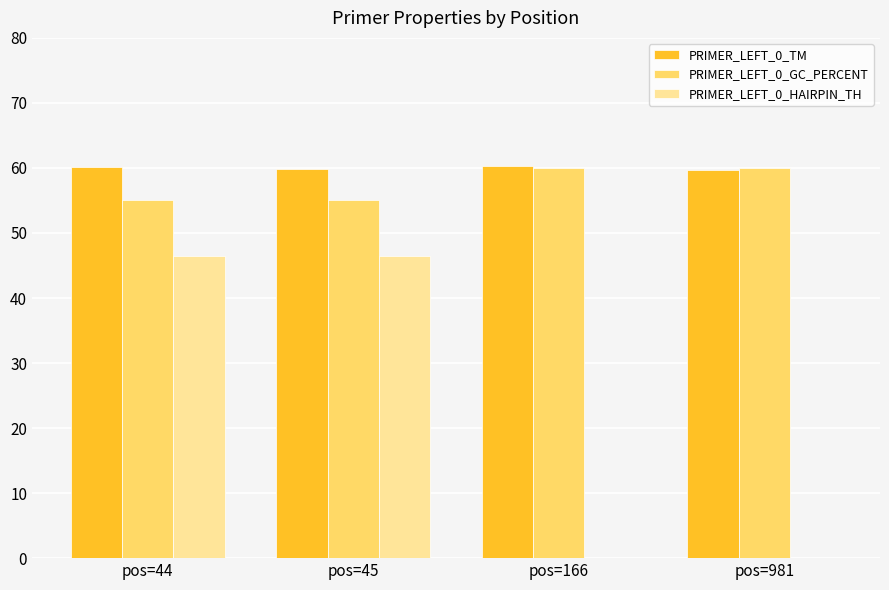

What is the spread (max minus min) of values at pos=45?

13.4